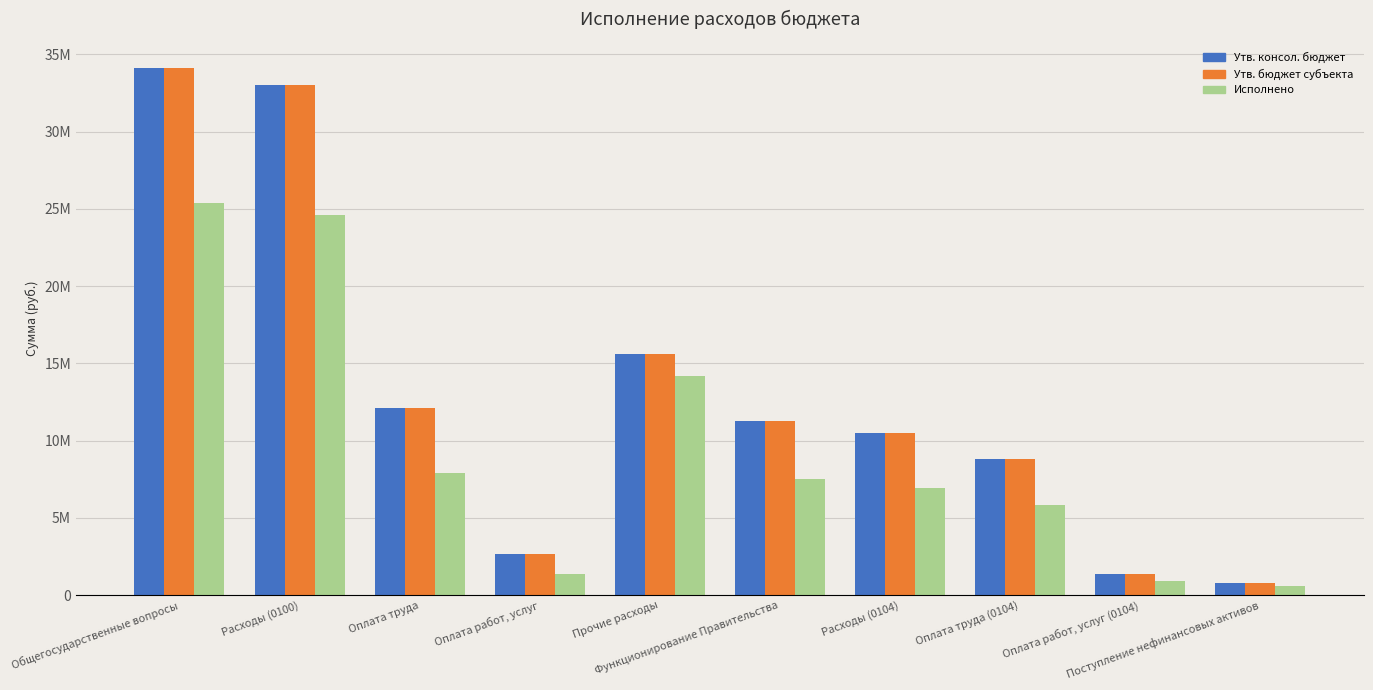

What is the spread (max minus min) of values at Оплата труда (0104)?

3011785.4